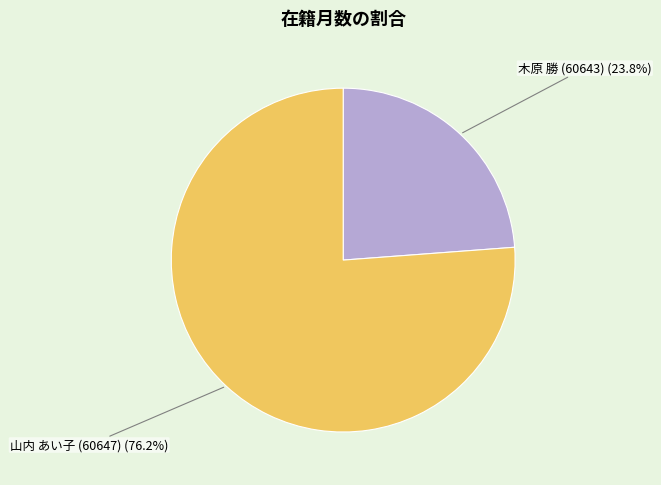

Is there any slice that represents more than half of the pie?

Yes